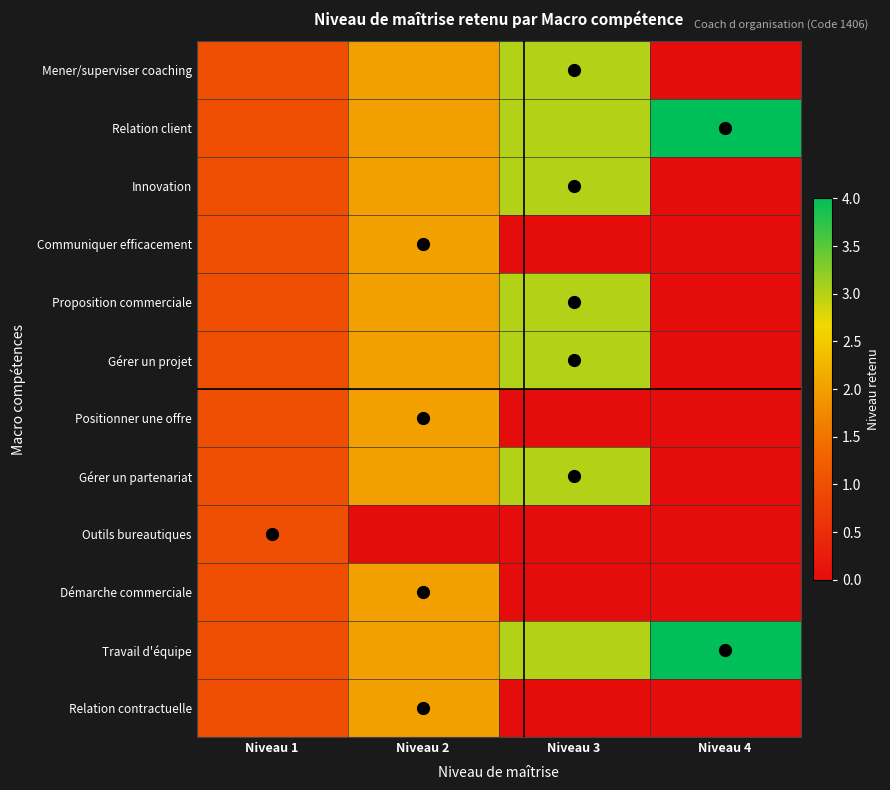

Between Niveau 3 and Niveau 4, which is larger?

Niveau 3